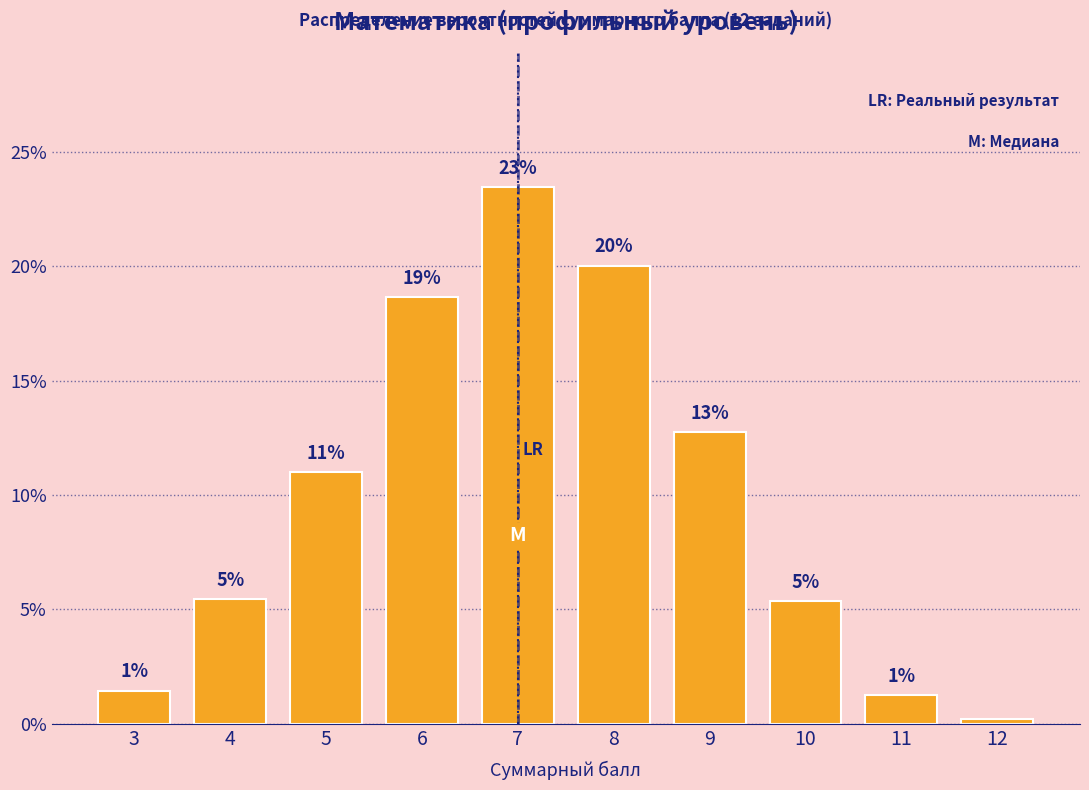

Does the chart contain any negative values?

No